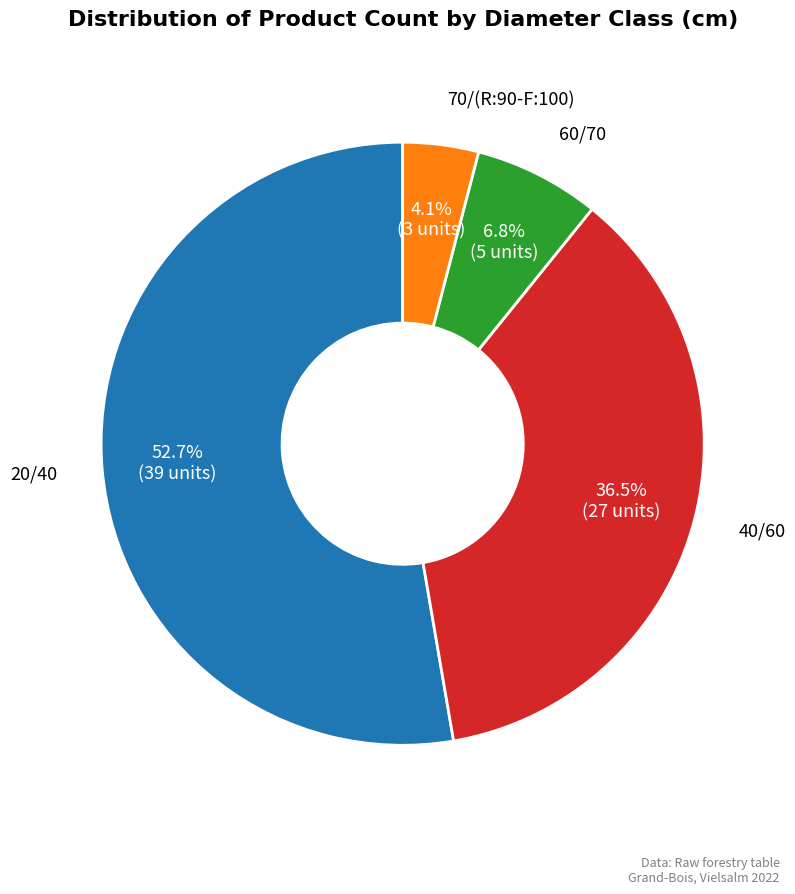

Is the sum of 40/60 and 70/(R:90-F:100) greater than half?

No